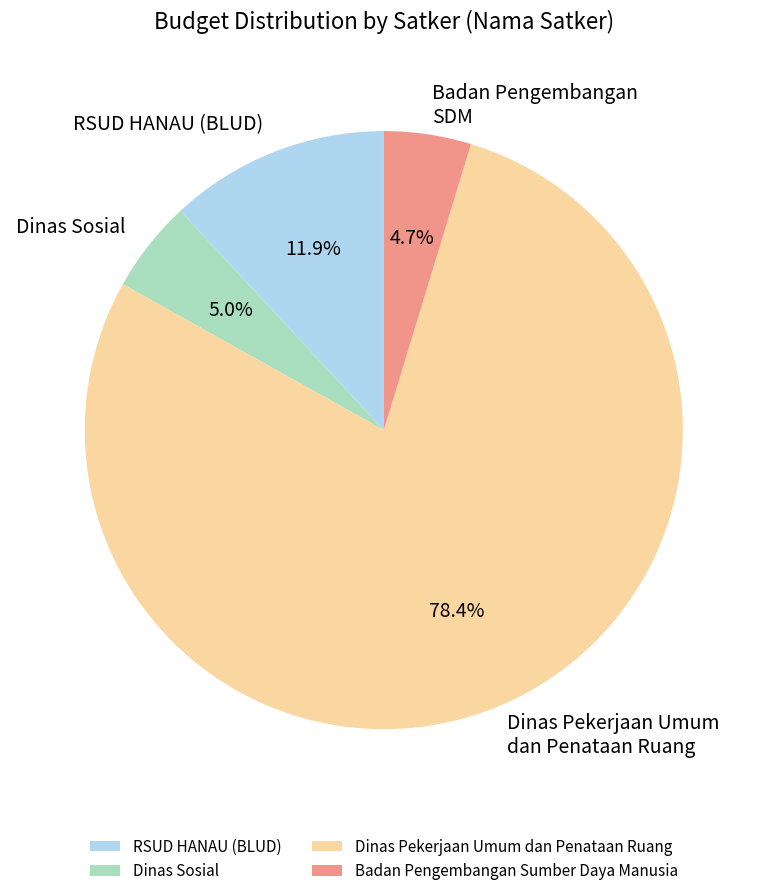

What is the ratio of the value at Dinas Sosial to the value at Dinas Pekerjaan Umum dan Penataan Ruang?

0.1